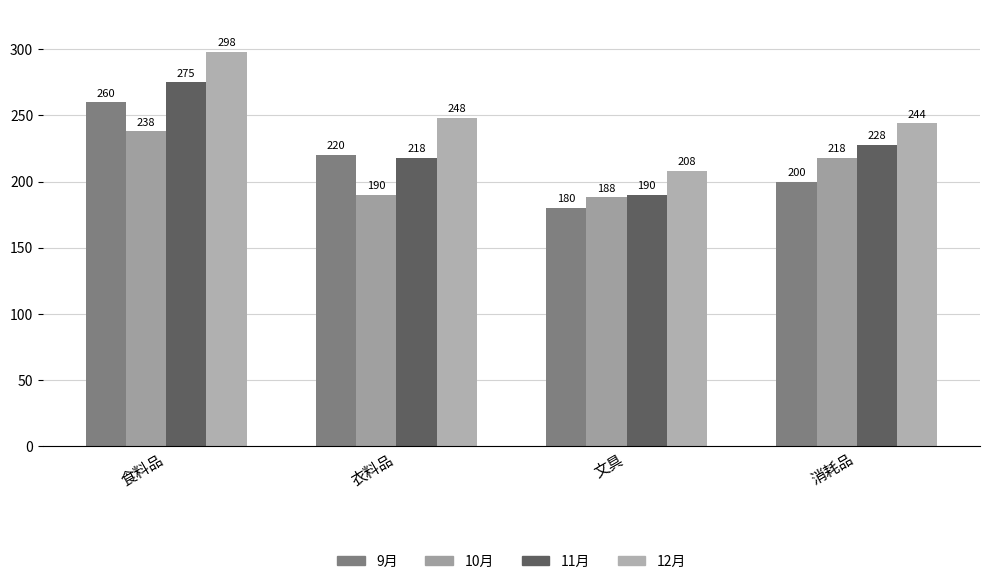

Reading left to right, extract all data points from this chart.

9月: 食料品=260	衣料品=220	文具=180	消耗品=200
10月: 食料品=238	衣料品=190	文具=188	消耗品=218
11月: 食料品=275	衣料品=218	文具=190	消耗品=228
12月: 食料品=298	衣料品=248	文具=208	消耗品=244